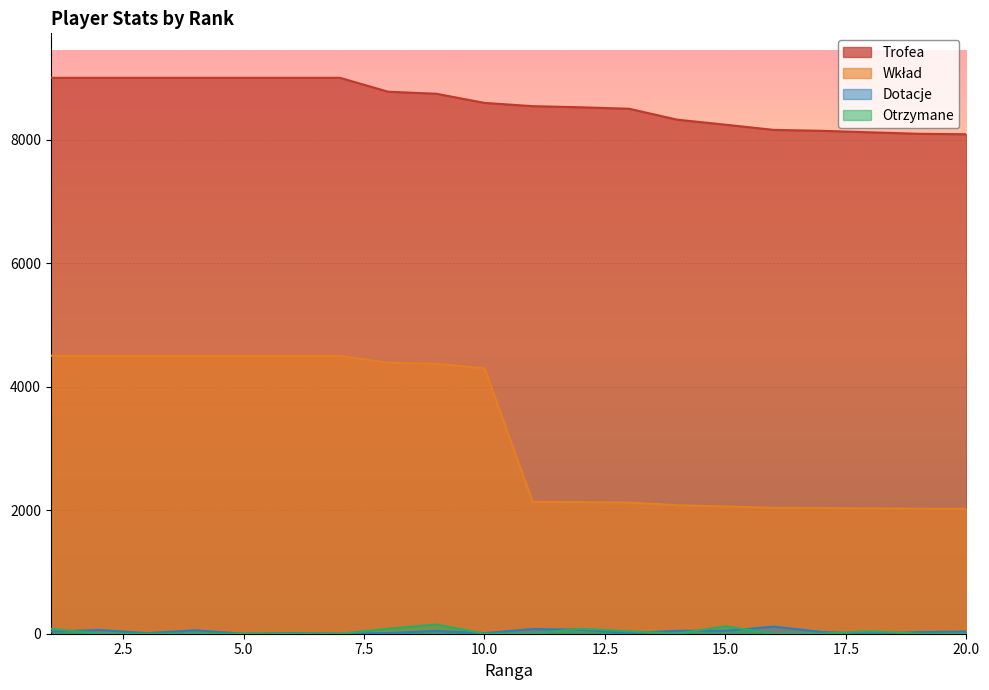

What are all the series names shown in the legend?

Trofea, Wkład, Dotacje, Otrzymane